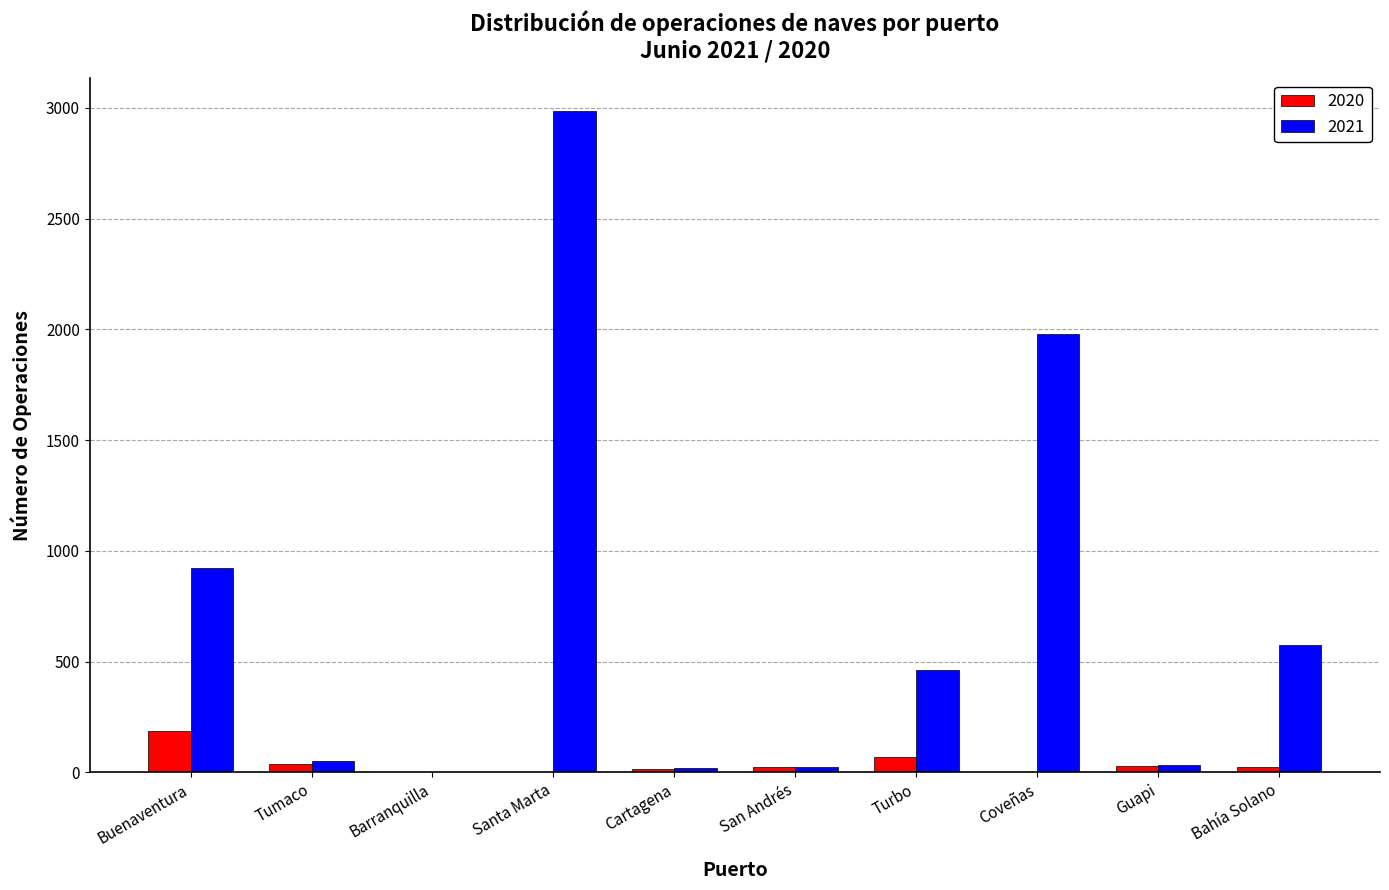

What is the sum of all 2020 values?

389